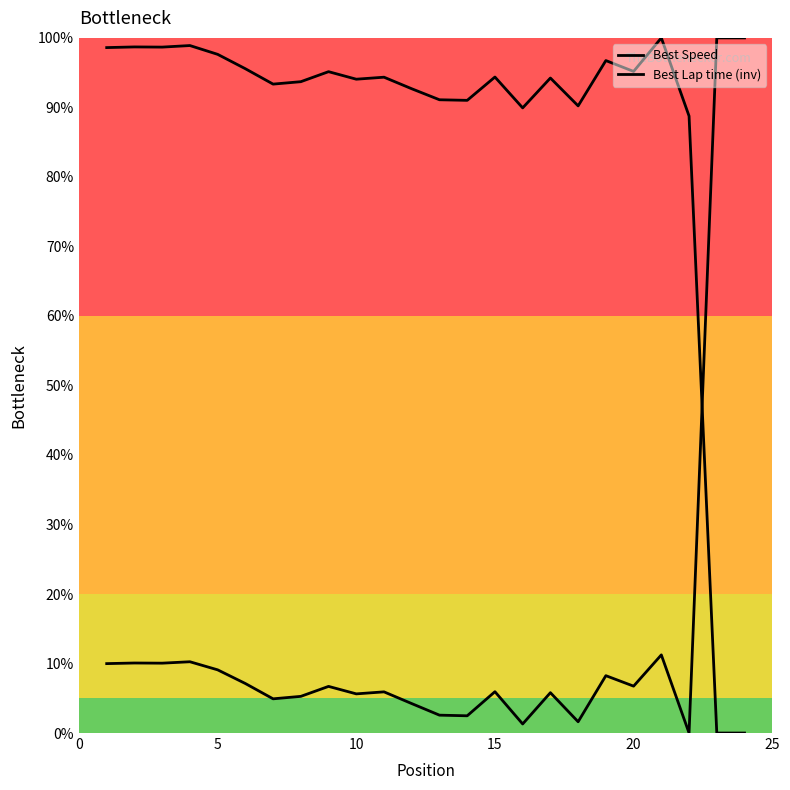

How many lines are shown in the chart?

2